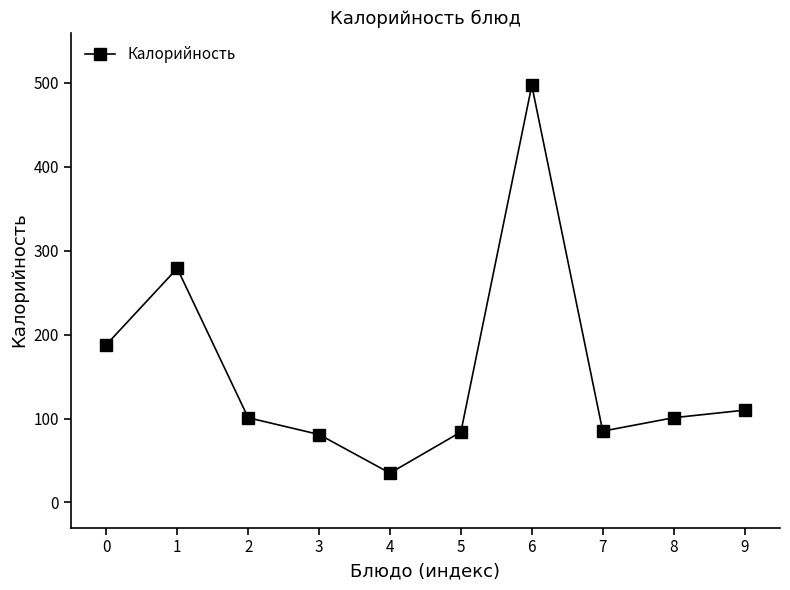

What is the difference between the second highest and minimum values?

244